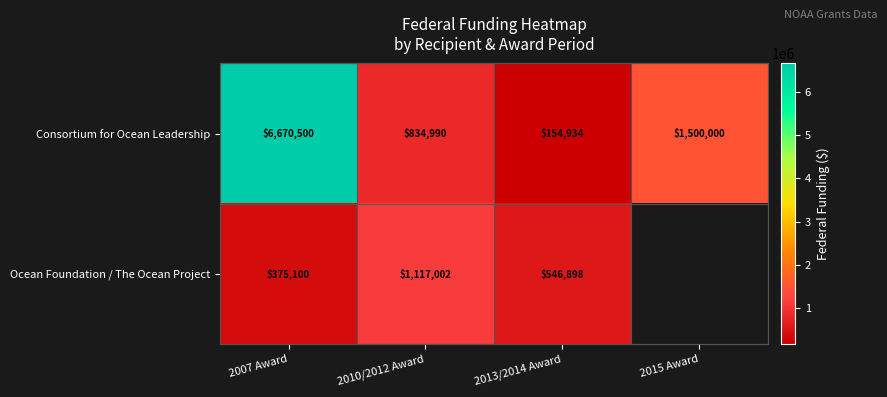

Is it true that Consortium for Ocean Leadership equals 6670500 at 2007 Award?

True